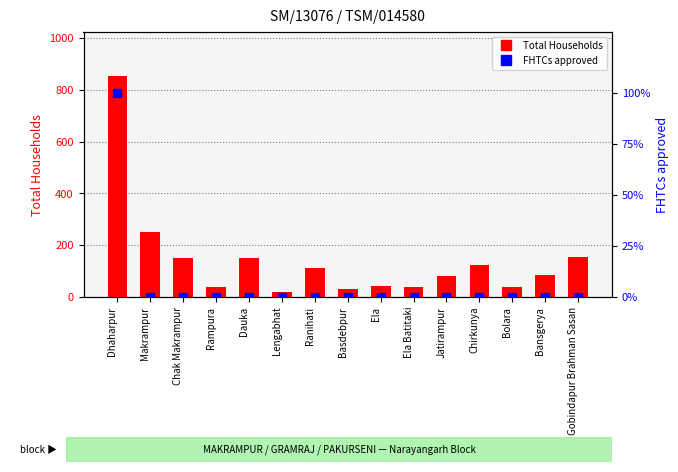

At which category is the sum across all series the highest?

Dhaharpur